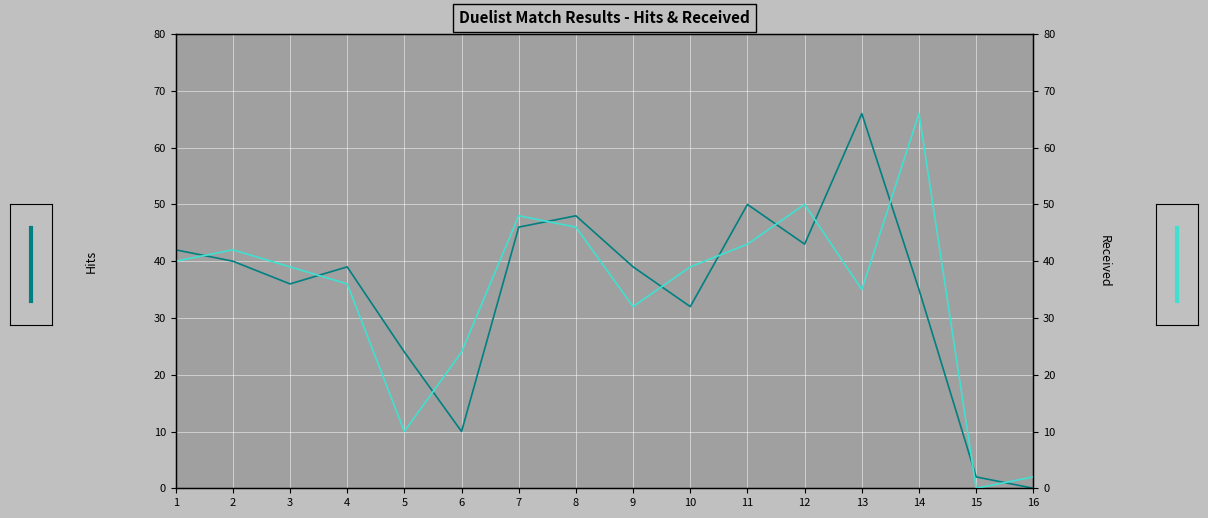

Reading left to right, transcribe all the data shown in this chart.

Hits: 1=42	2=40	3=36	4=39	5=24	6=10	7=46	8=48	9=39	10=32	11=50	12=43	13=66	14=35	15=2	16=0
Received: 1=40	2=42	3=39	4=36	5=10	6=24	7=48	8=46	9=32	10=39	11=43	12=50	13=35	14=66	15=0	16=2